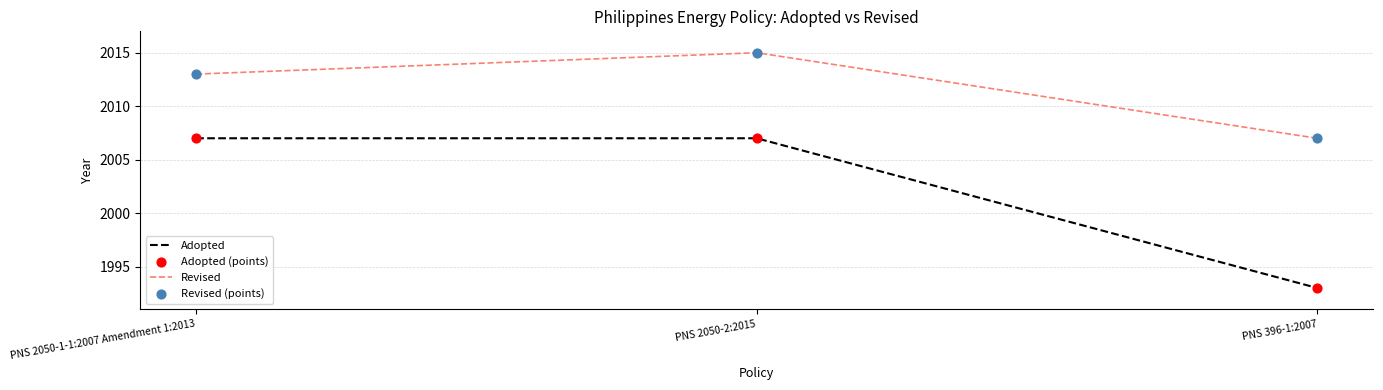

At which category is the sum across all series the highest?

PNS 2050-2:2015